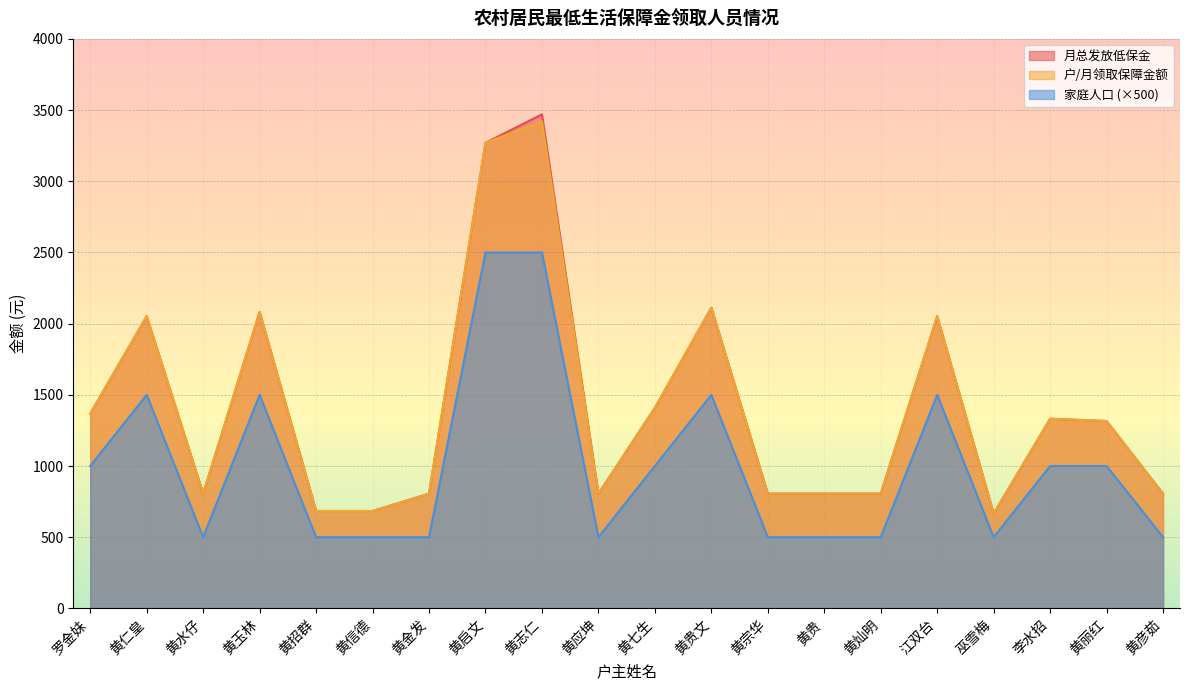

True or false: 月总发放低保金 has more than 1 interior local peaks.

True